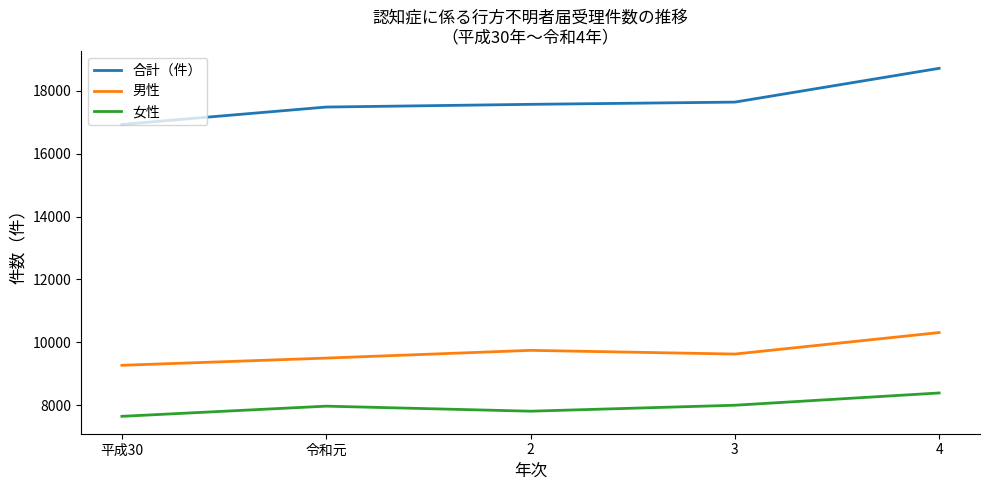

True or false: 女性 has a value of 7816 at 2.

True